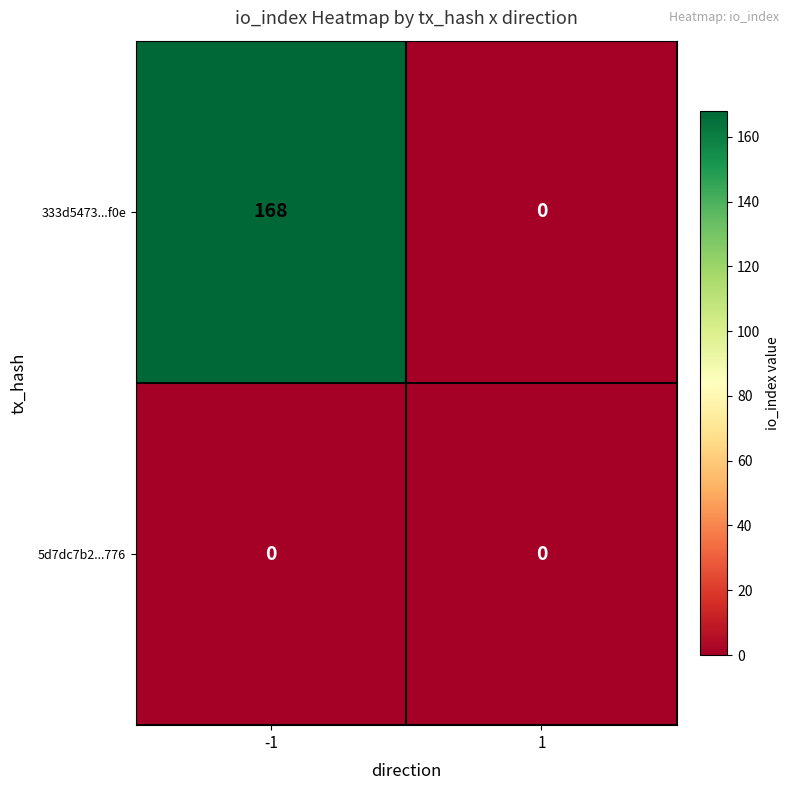

At which category is the sum across all series the highest?

-1